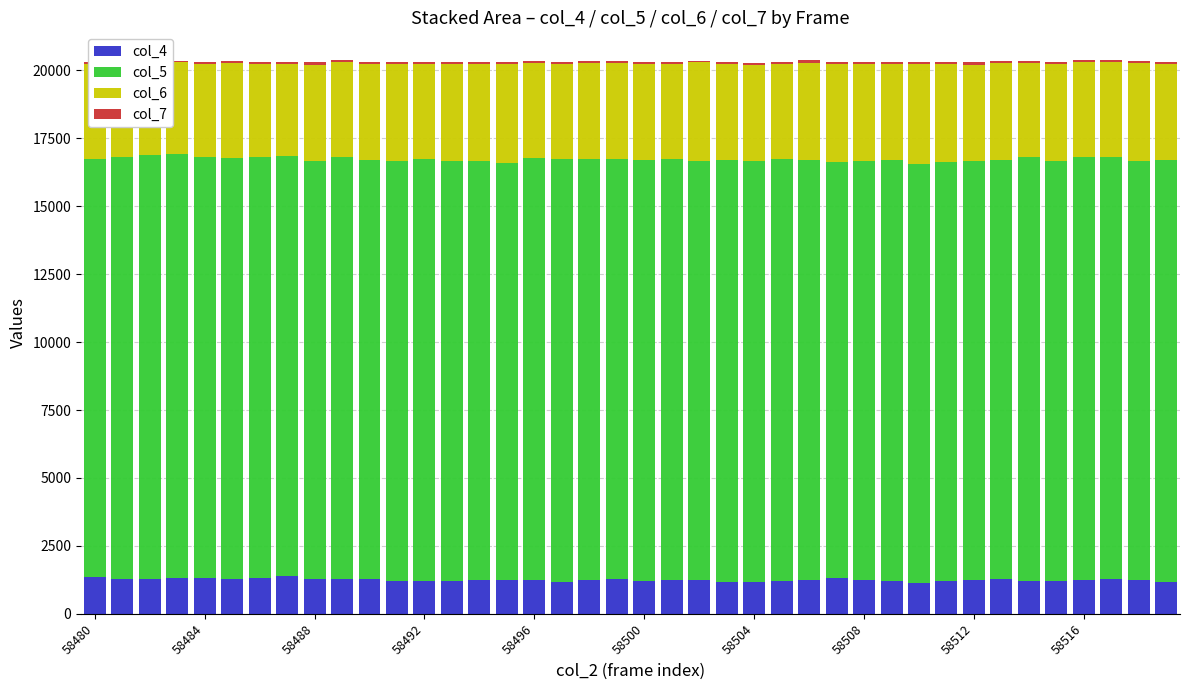

Which series has the largest total across all categories?

col_5